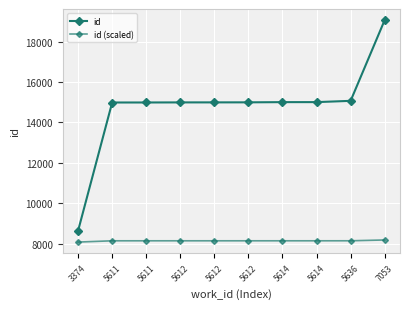

What is the difference between the id values at 5611 and 5614?

19.0